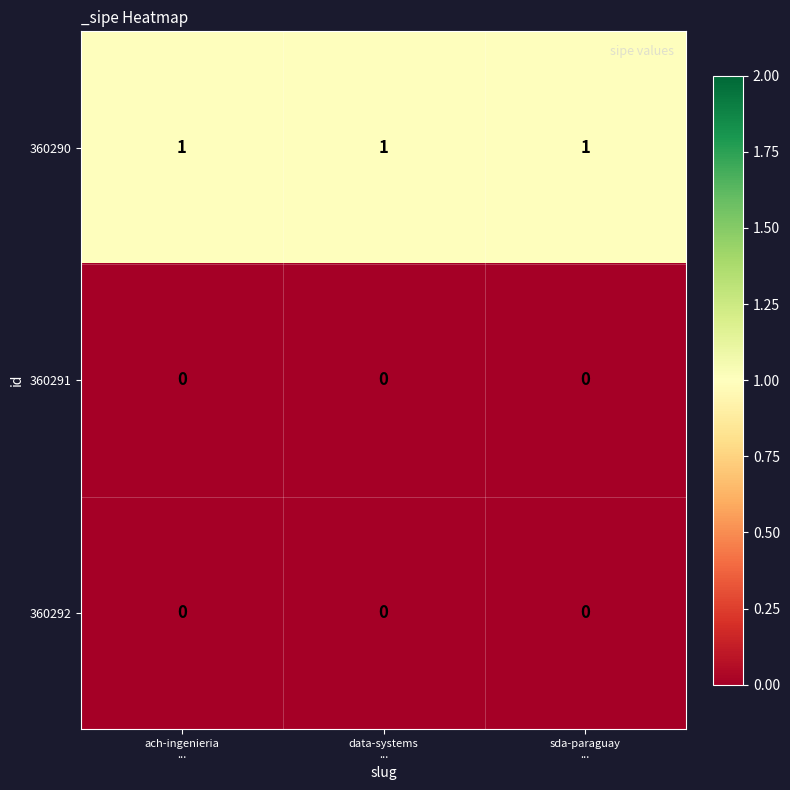

At how many categories does at least one series exceed 0?

3